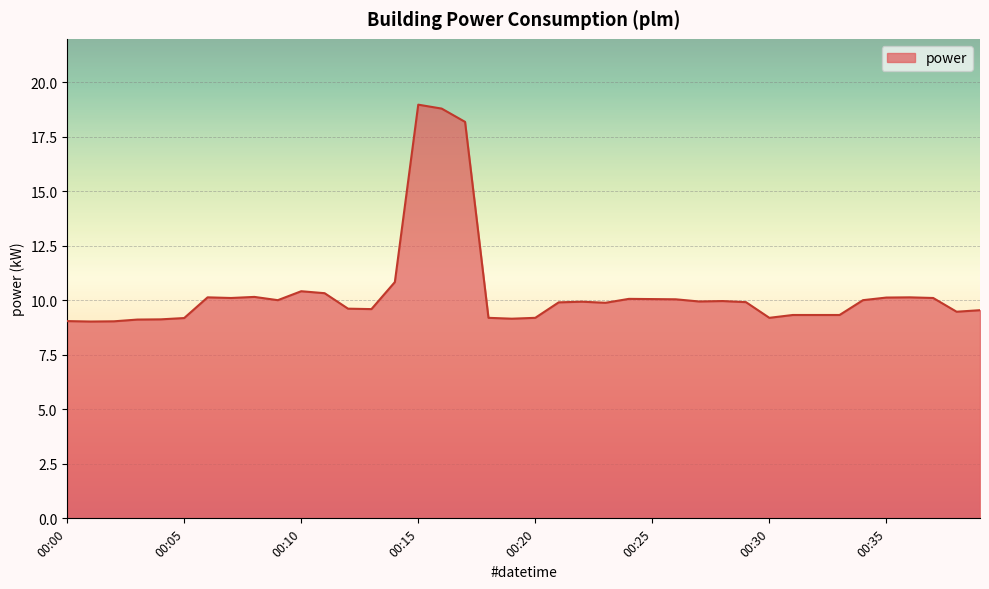

How many lines are shown in the chart?

1